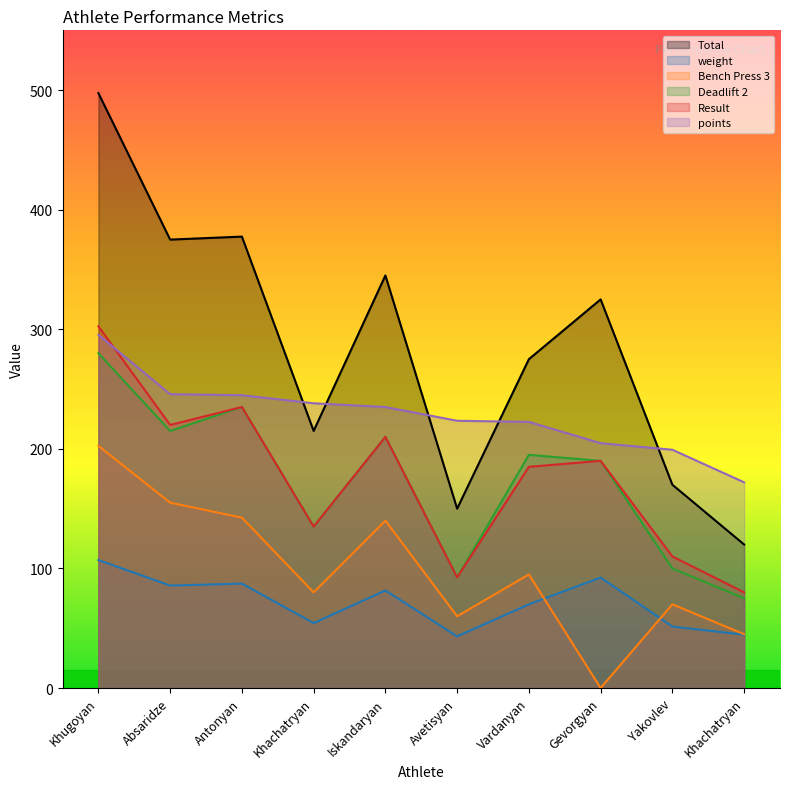

What are all the series names shown in the legend?

Total, weight, Bench Press 3, Deadlift 2, Result, points